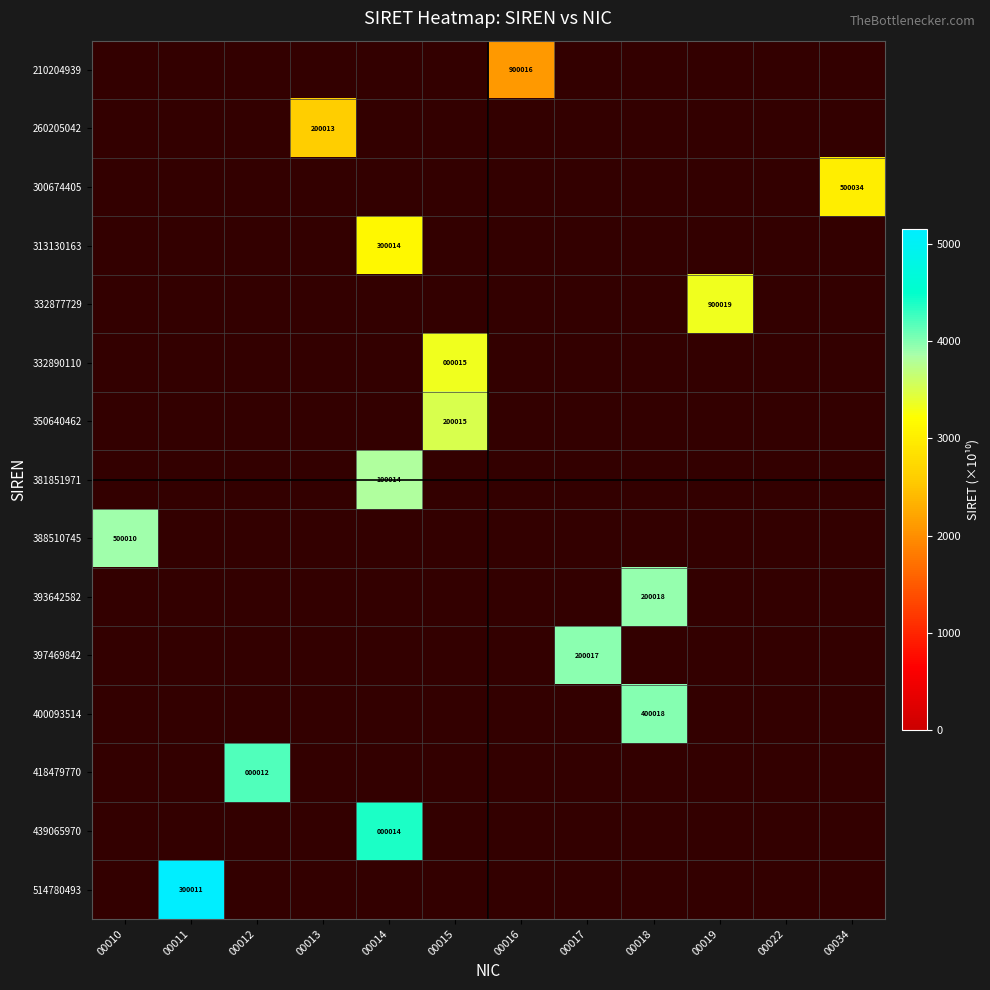

How many data points does each series have?

12